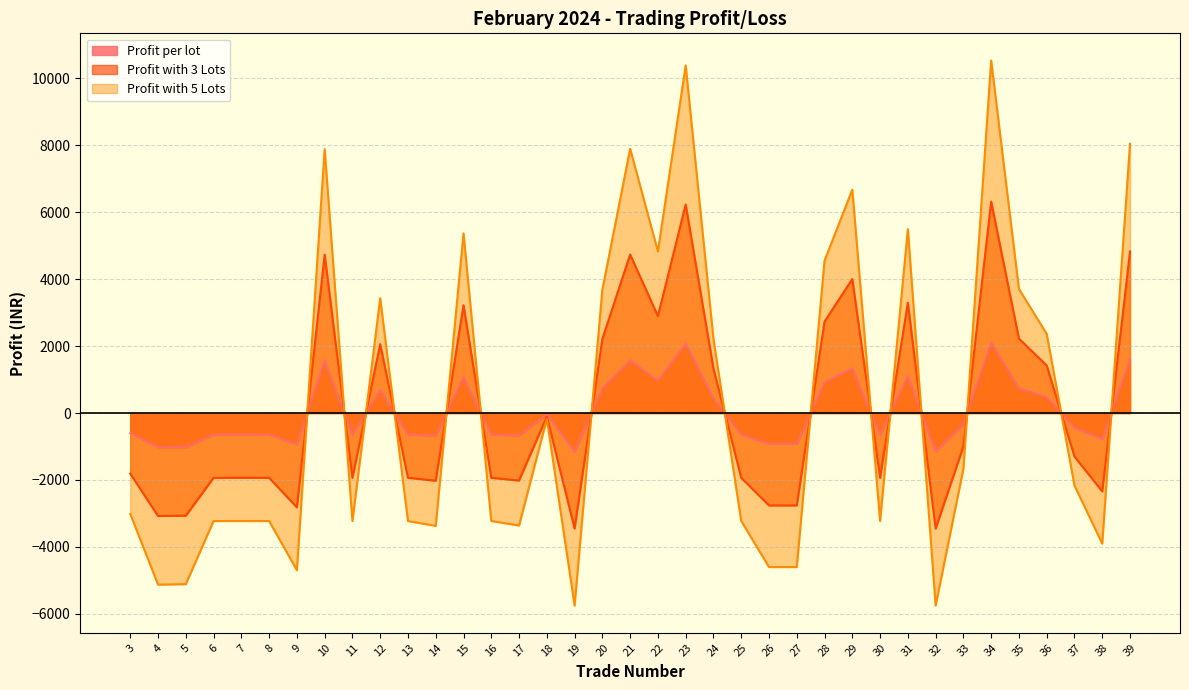

What is the value of the Profit with 5 Lots point at the 22nd from the left?

2215